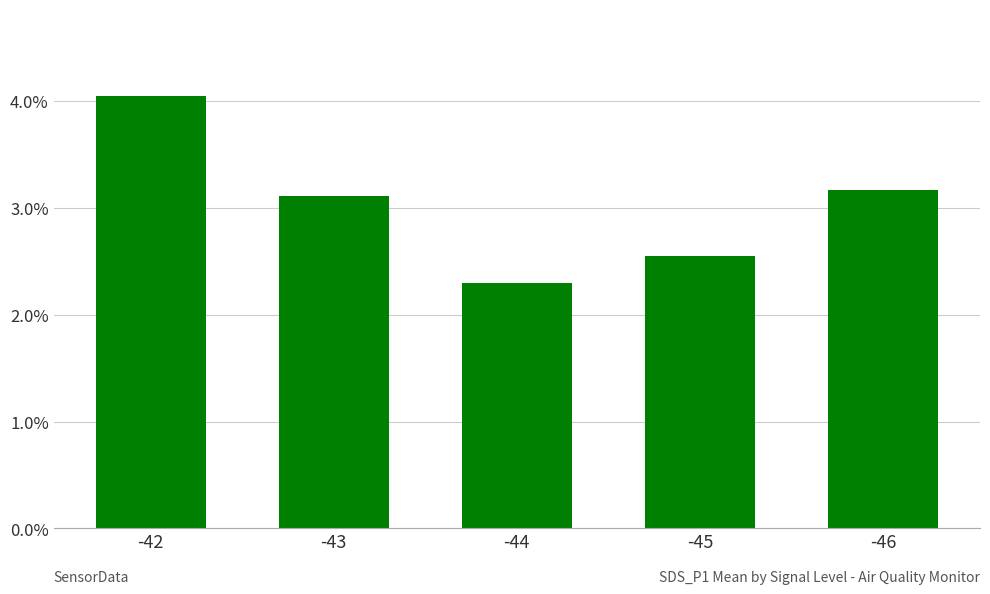

List the labels in order of value, smallest first.

-44, -45, -43, -46, -42